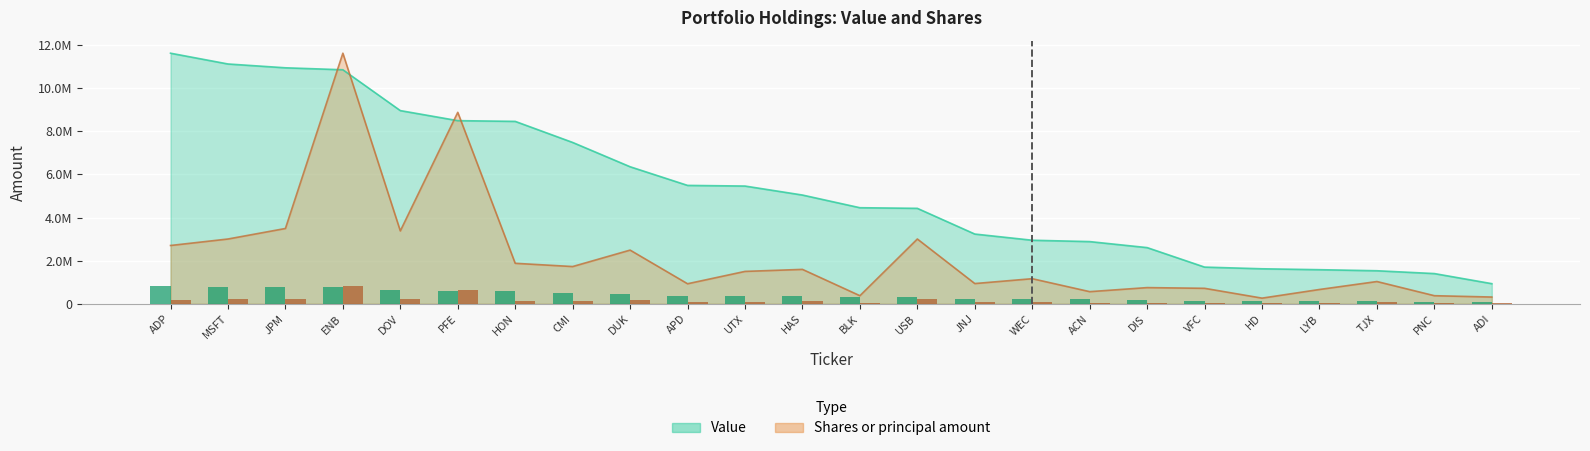

Is it true that Shares or principal amount equals 187933.4 at UTX?

False